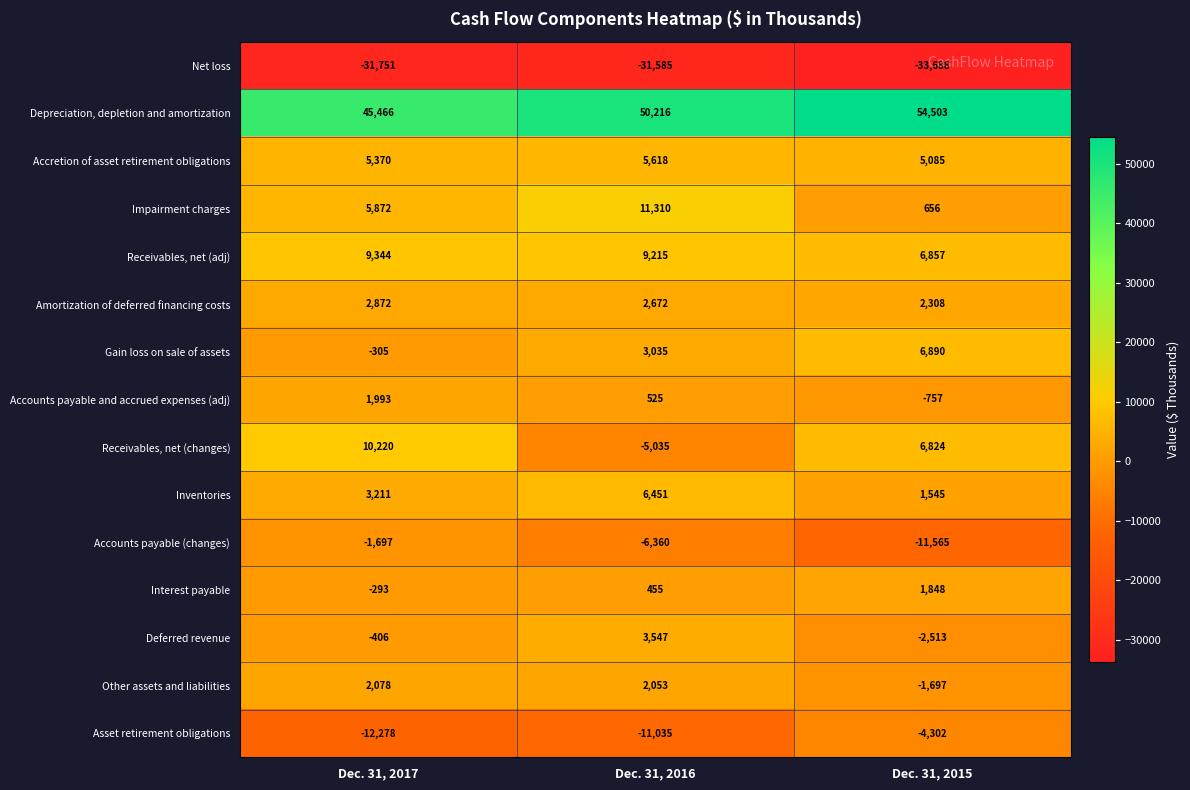

Between Dec. 31, 2017 and Dec. 31, 2015, which series saw the biggest shift?

Accounts payable (changes)